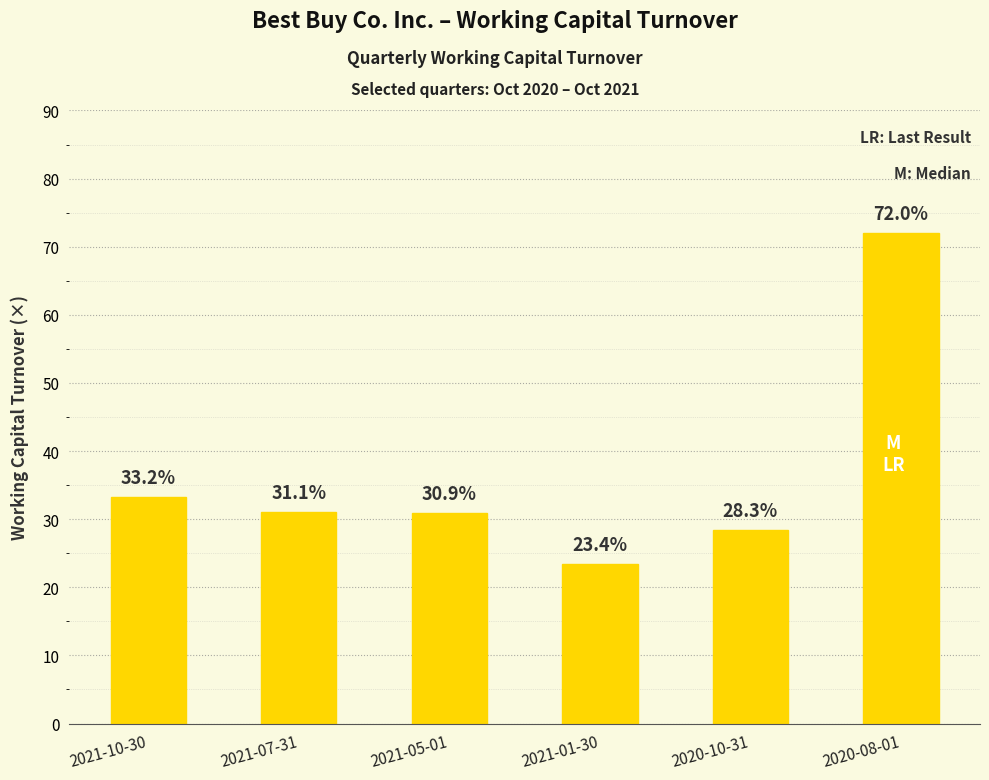

Which has a higher value, 2021-05-01 or 2021-07-31?

2021-07-31